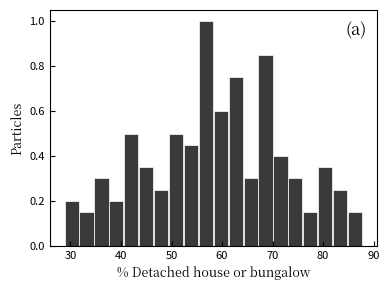

Read against the x-axis, roughly where is the centre of the tallest bar?

57